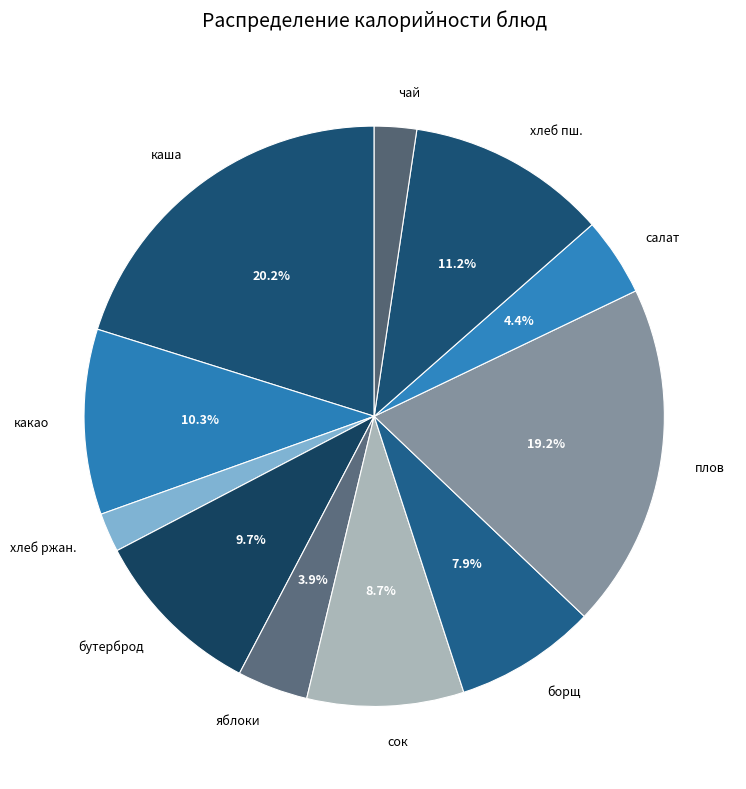

Does any single category account for the majority?

No